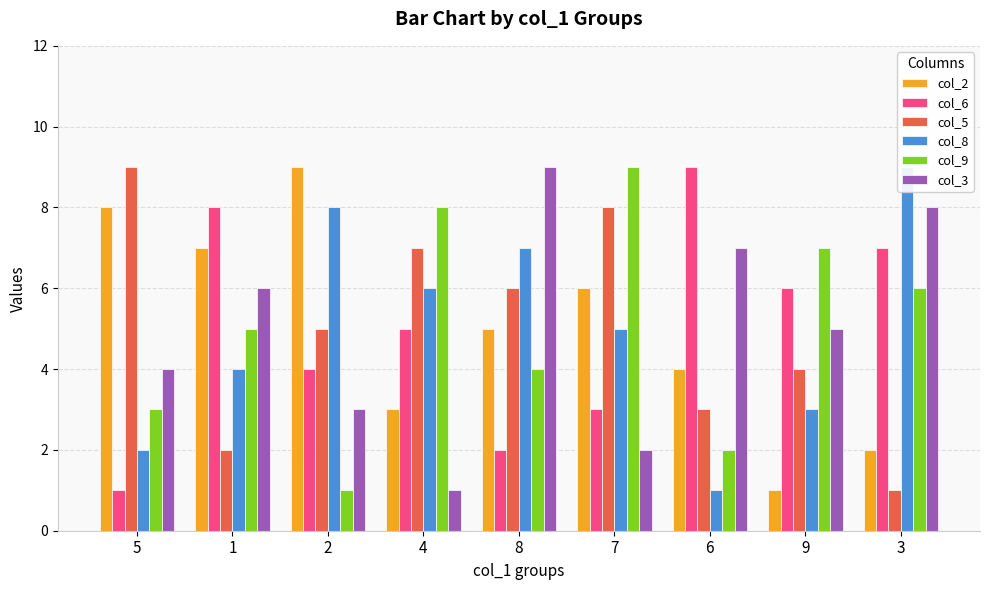

Which category has the highest value in the col_3 series?

8